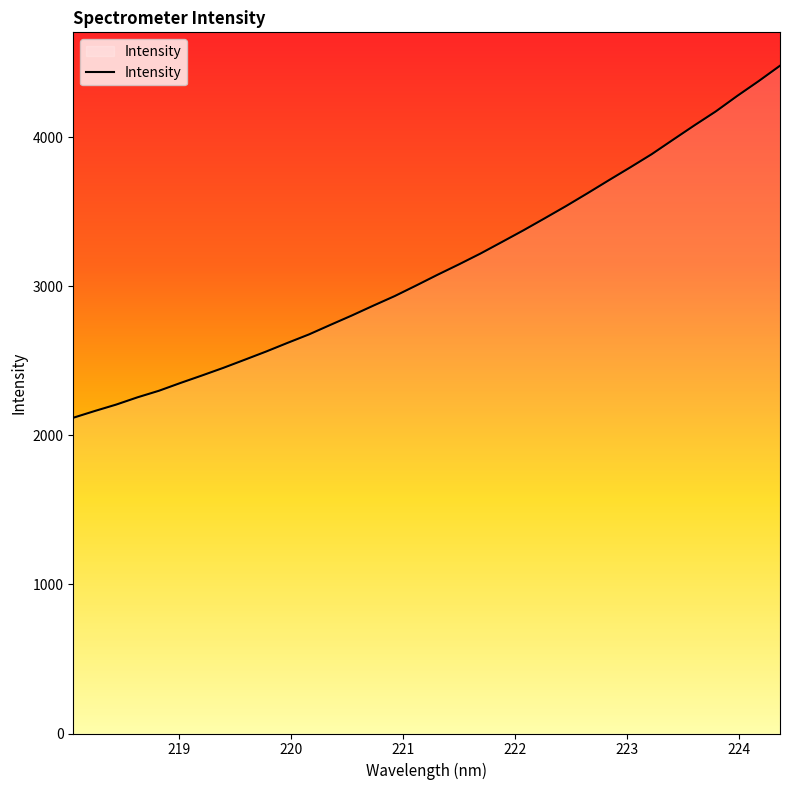

What is the greatest value displayed?

4480.4